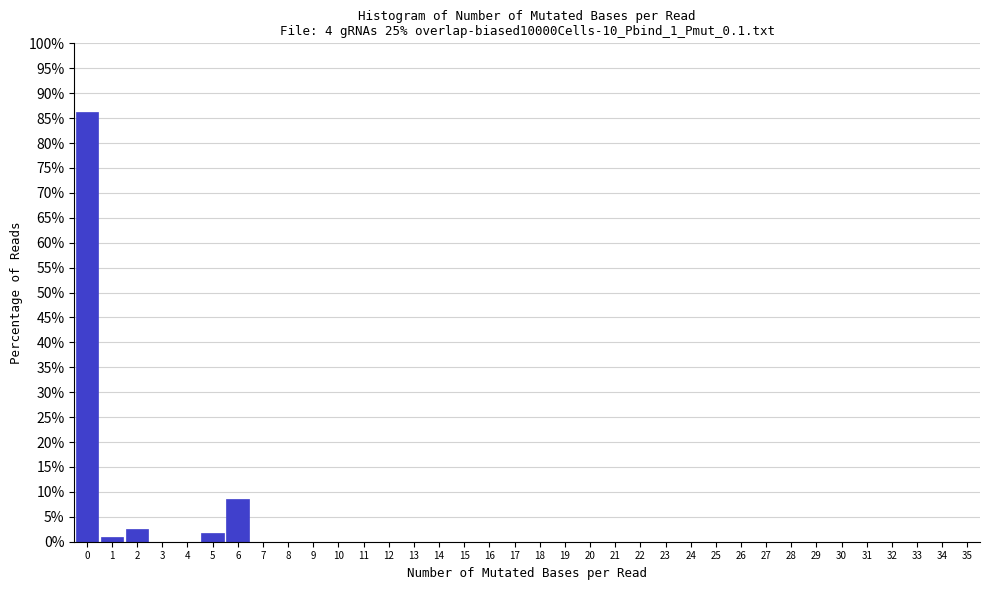

Over which range of the x-axis is the bar tallest?

-0.5 to 0.5